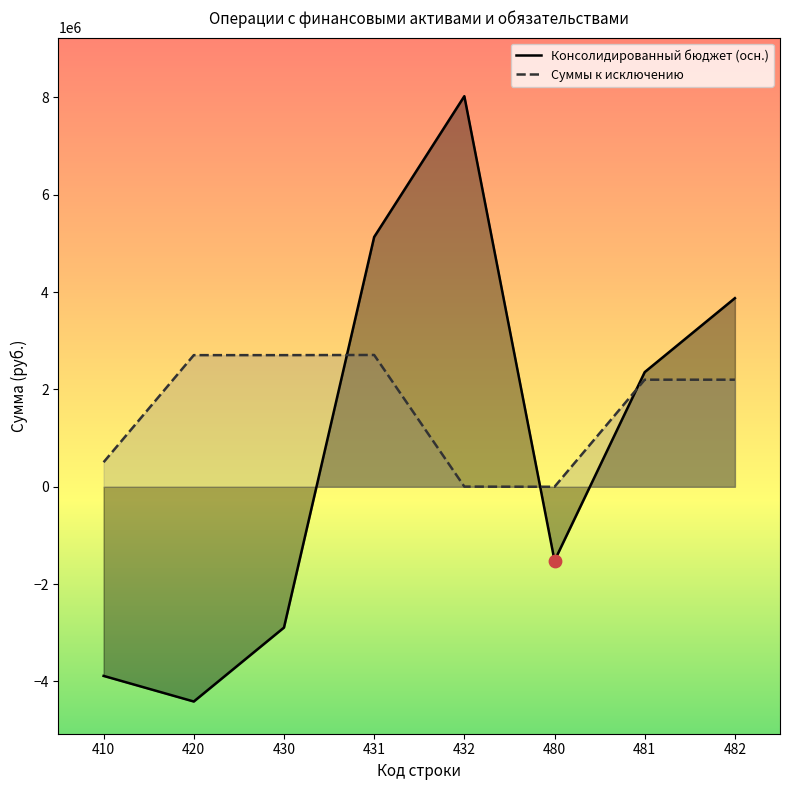

What are all the series names shown in the legend?

Консолидированный бюджет (осн.), Суммы к исключению